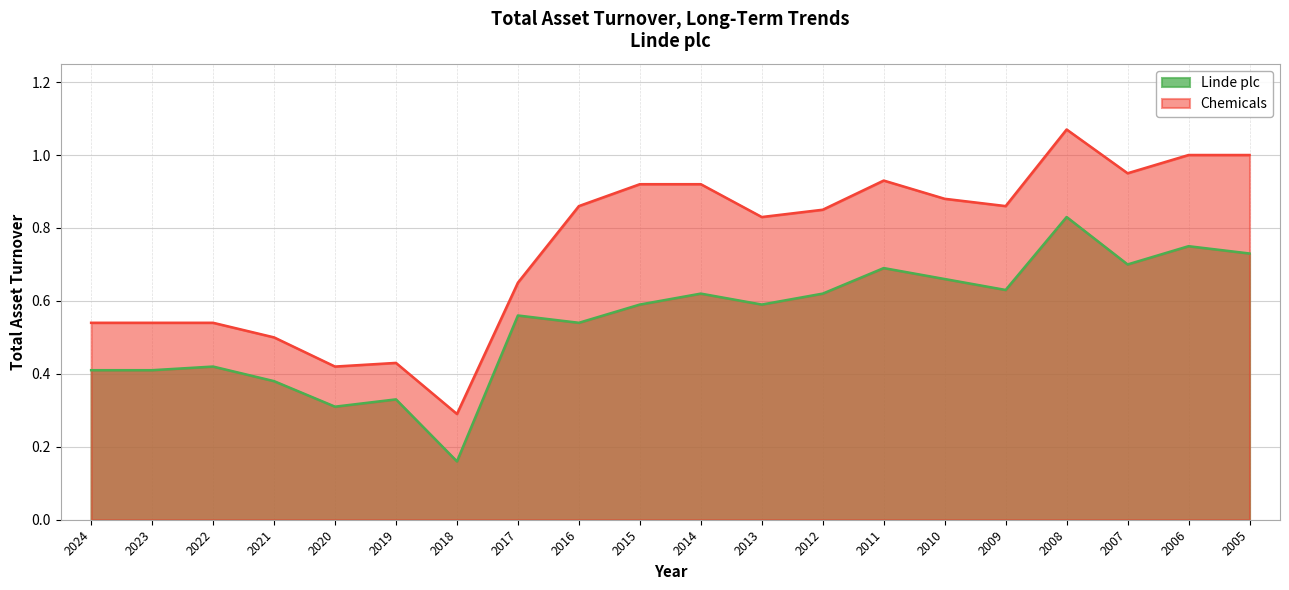

Is it true that Chemicals equals 1.1 at 2012?

False